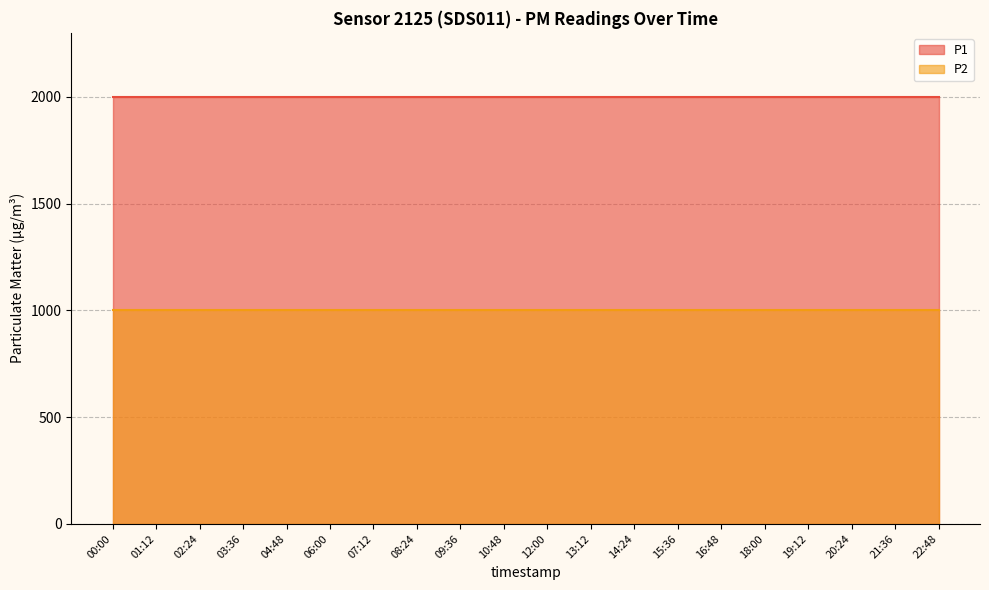

Rank the categories by P1 value from lowest to highest.

00:00, 01:12, 02:24, 03:36, 04:48, 06:00, 07:12, 08:24, 09:36, 10:48, 12:00, 13:12, 14:24, 15:36, 16:48, 18:00, 19:12, 20:24, 21:36, 22:48